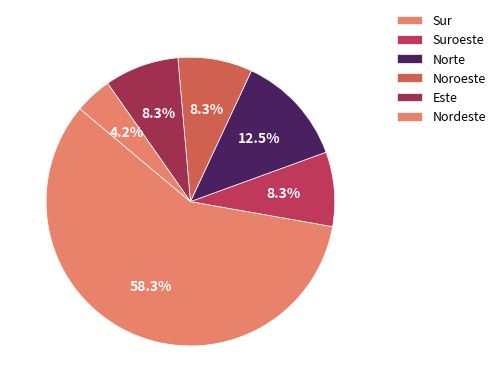

How many slices are in this pie chart?

6